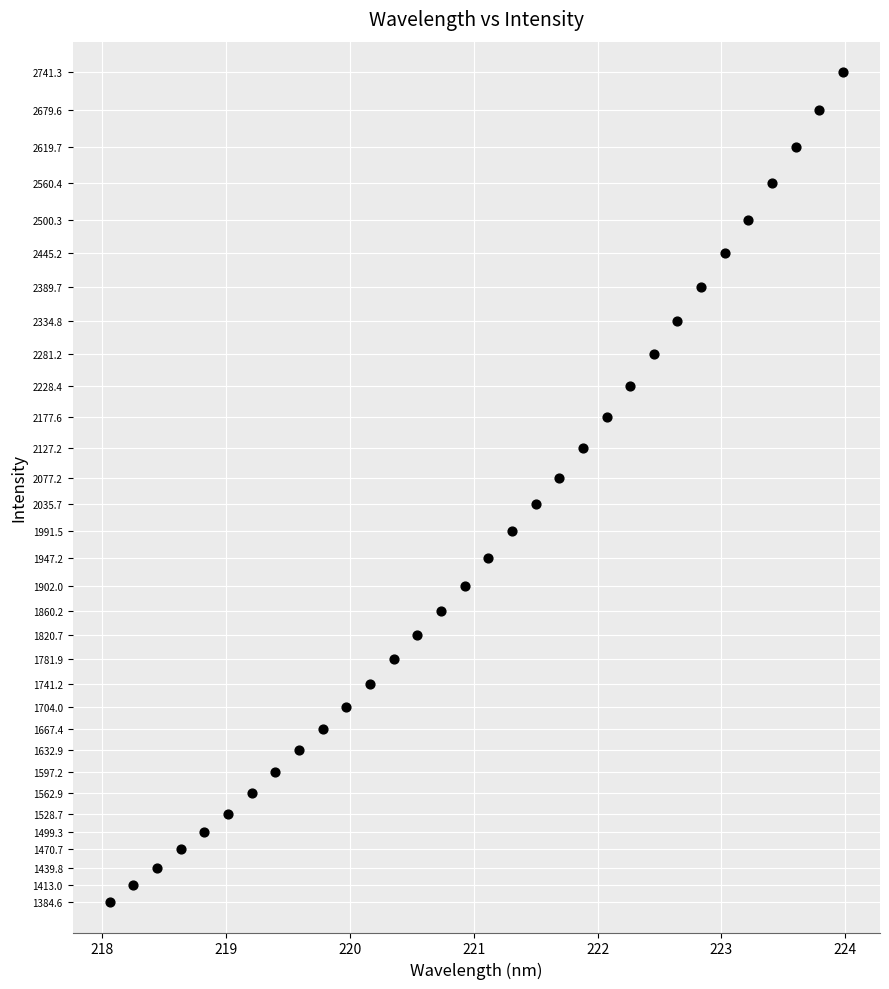

What is the range of Y values (max minus min)?

1356.7